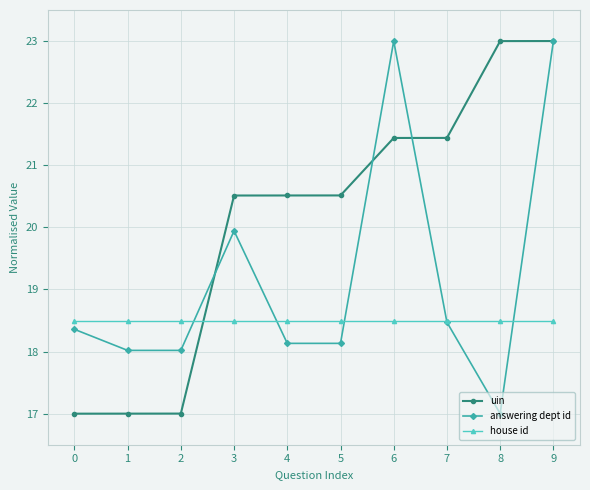

What are all the series names shown in the legend?

uin, answering dept id, house id